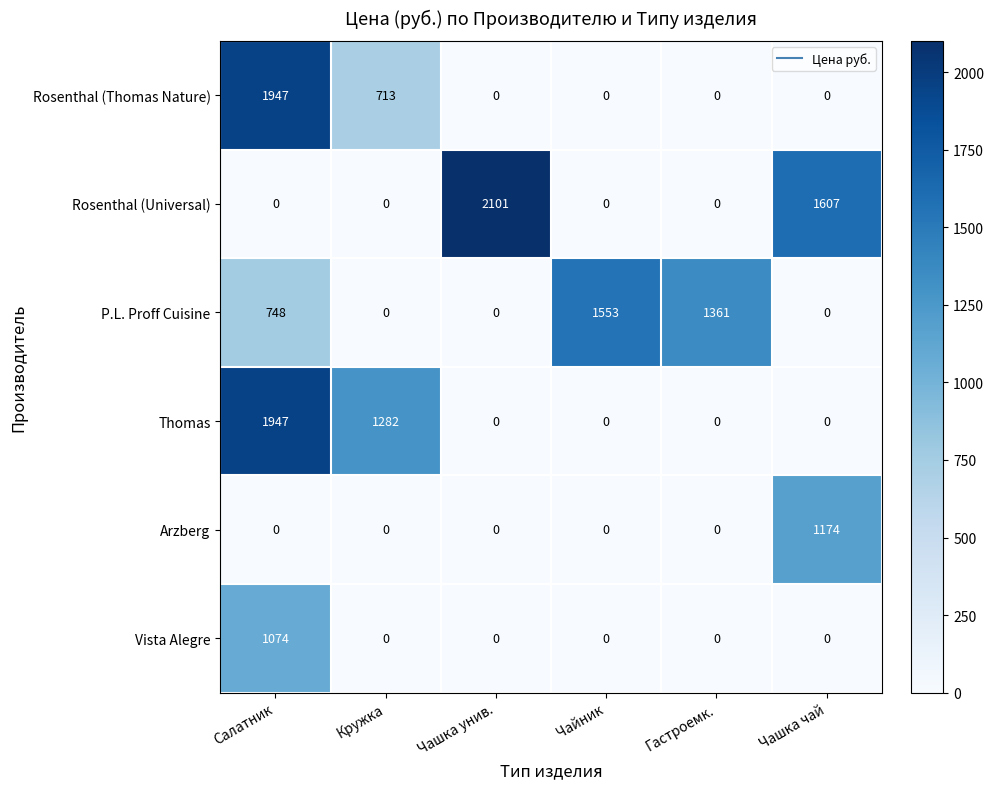

What is the total value across all series at Чашка чай?

2781